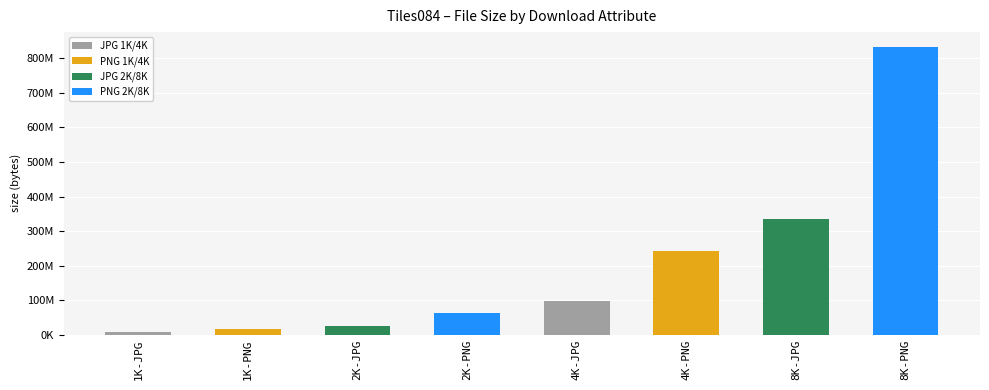

What is the difference between the values at 4K-PNG and 4K-JPG?

146398479